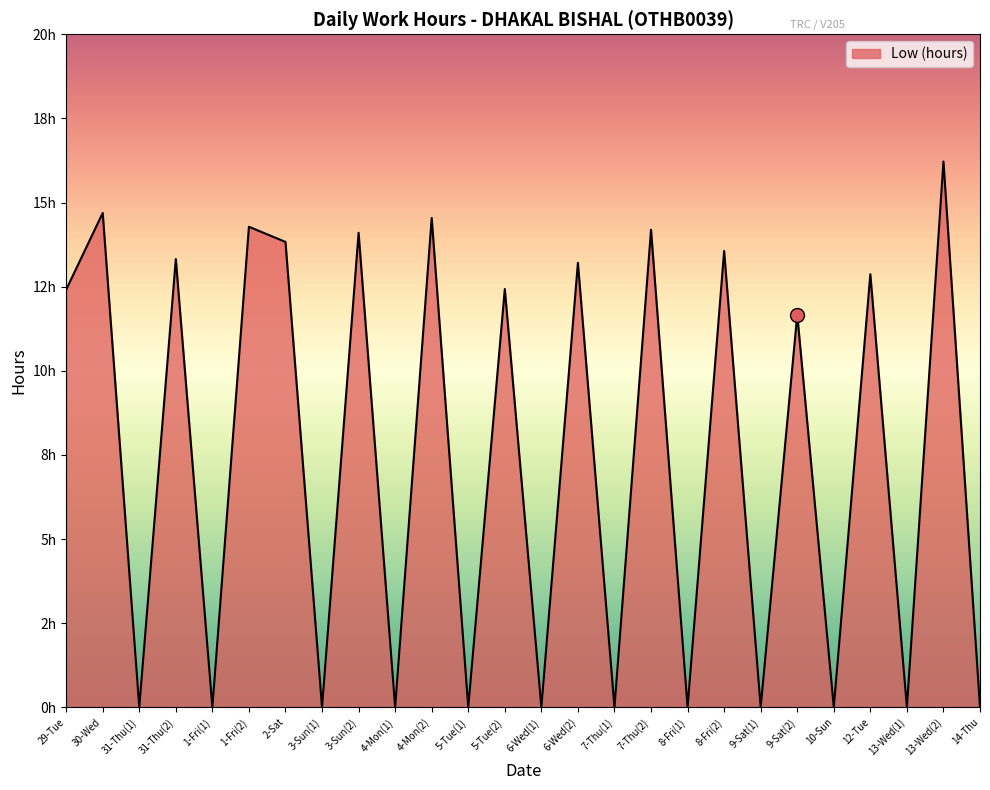

How many interior local peaks (higher than both neighbors) does the data have?

12